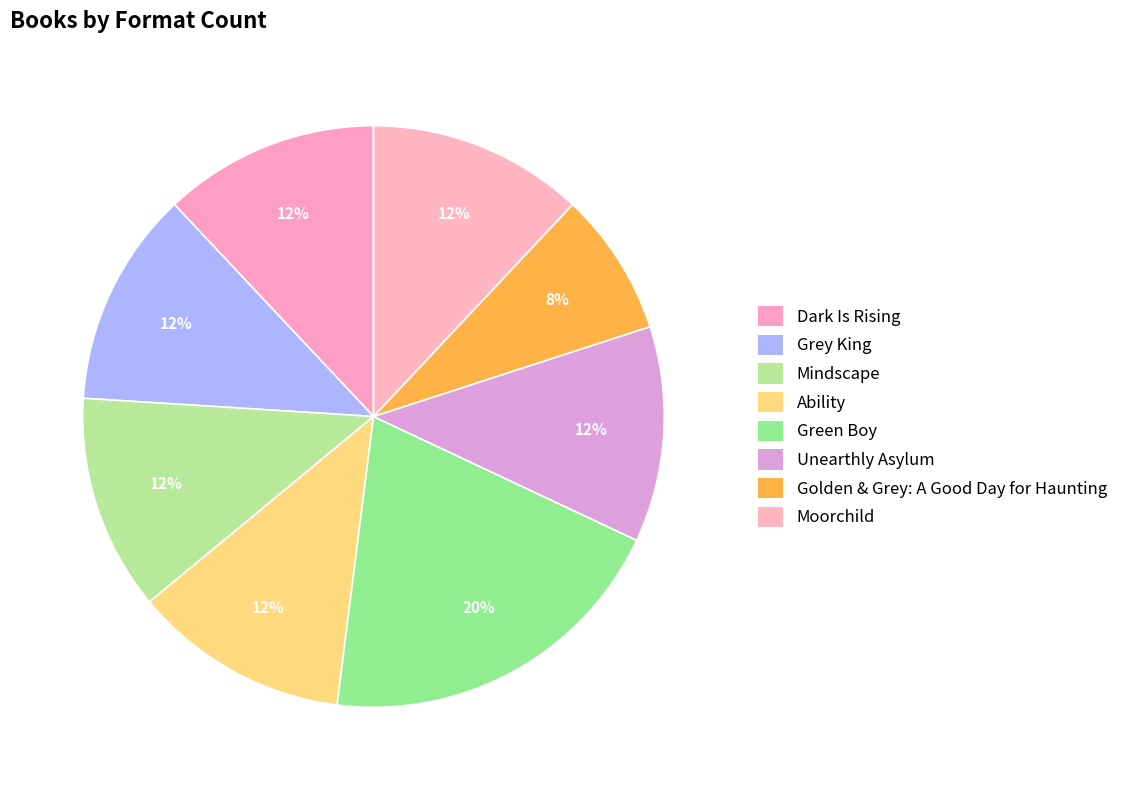

To the nearest percent, what is the combined percentage of Green Boy and Unearthly Asylum?

32%